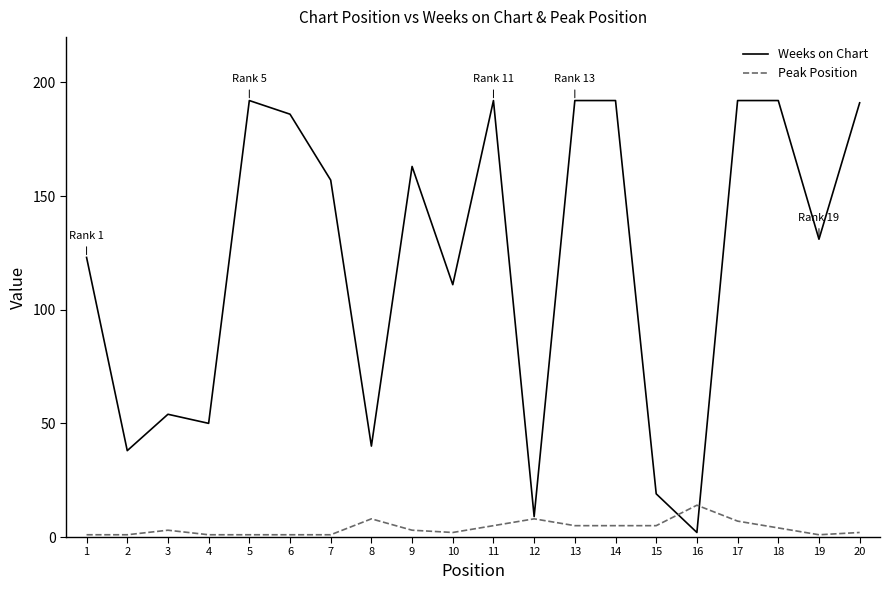

Rank the series at 13 from highest to lowest value.

Weeks on Chart, Peak Position